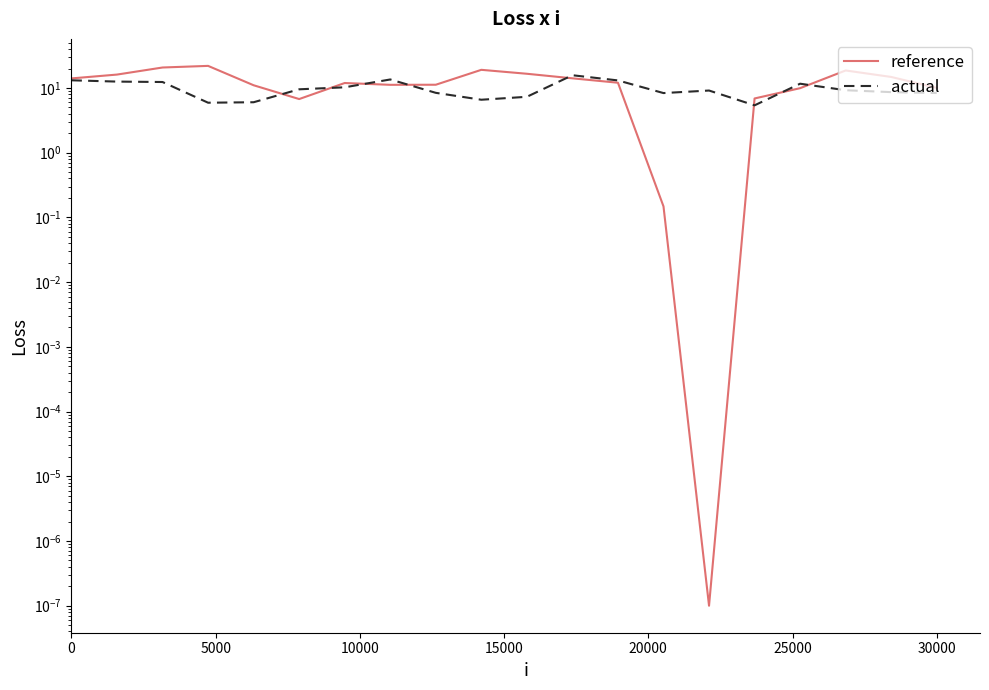

Which series has the widest spread of values?

reference